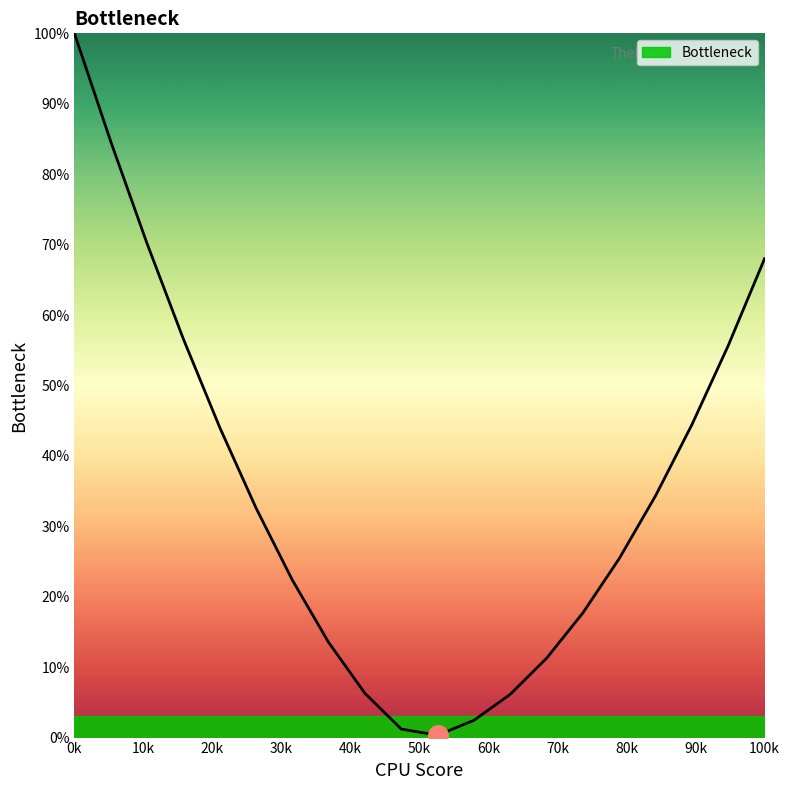

What is the greatest value displayed?

100.0